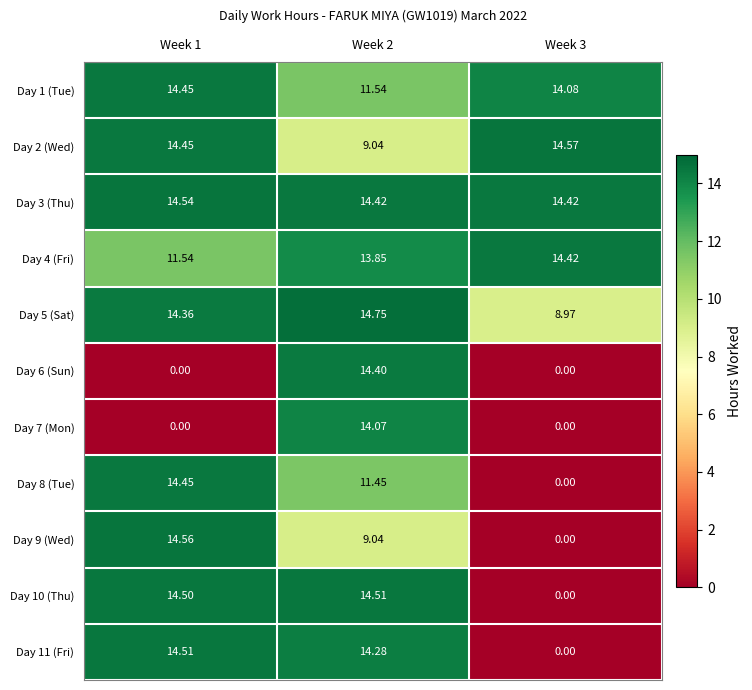

Is the value of Day 6 (Sun) at Week 3 greater than the value of Day 10 (Thu) at Week 1?

No